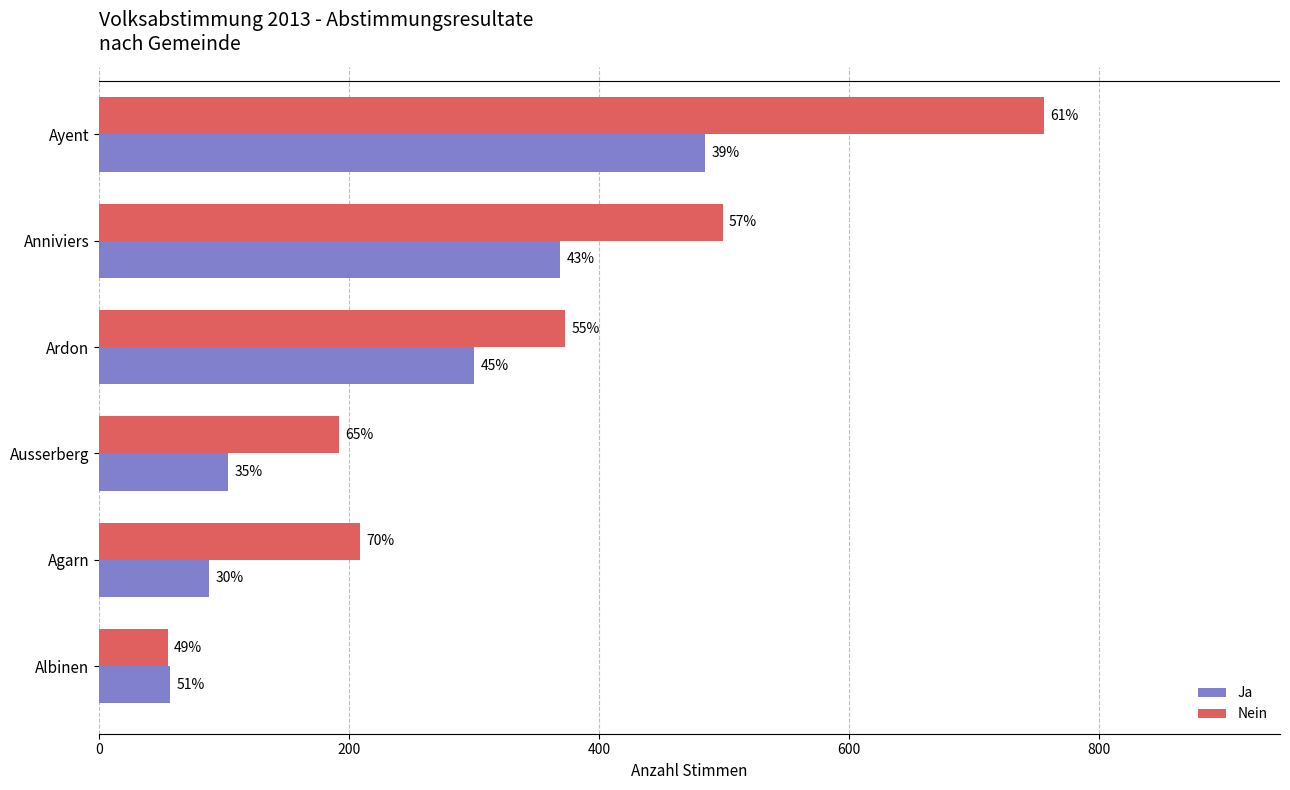

Reading left to right, transcribe all the data shown in this chart.

Ja: 485	369	300	103	88	57
Nein: 756	499	373	192	209	55